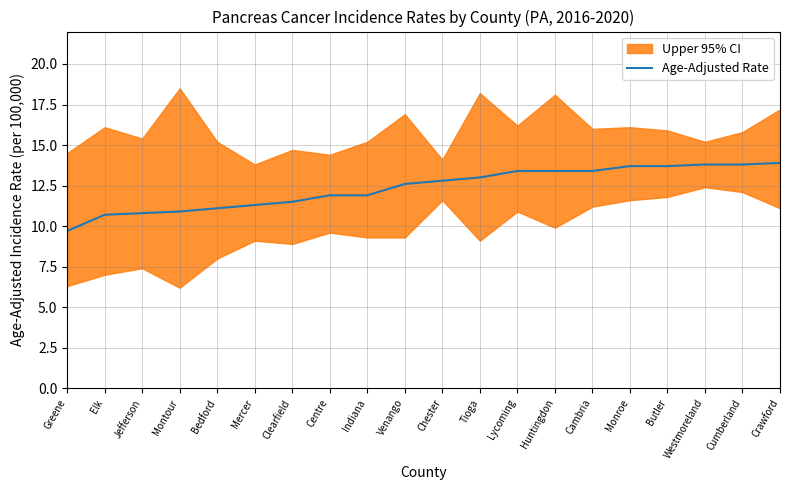

Reading left to right, extract all data points from this chart.

Greene=9.7	Elk=10.7	Jefferson=10.8	Montour=10.9	Bedford=11.1	Mercer=11.3	Clearfield=11.5	Centre=11.9	Indiana=11.9	Venango=12.6	Chester=12.8	Tioga=13.0	Lycoming=13.4	Huntingdon=13.4	Cambria=13.4	Monroe=13.7	Butler=13.7	Westmoreland=13.8	Cumberland=13.8	Crawford=13.9